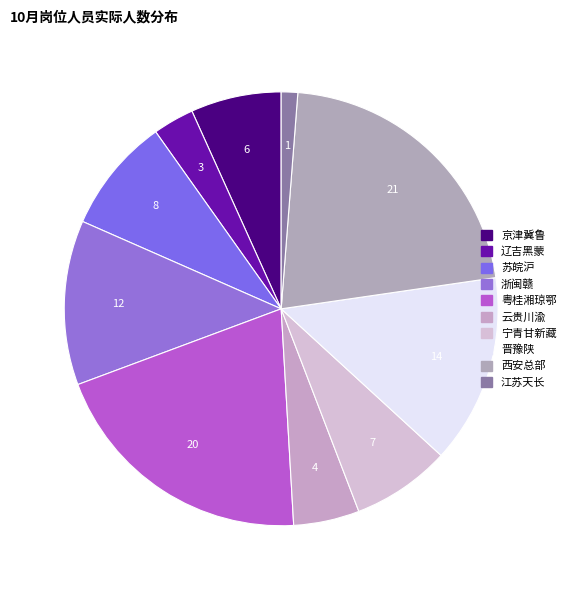

To the nearest percent, what portion does 宁青甘新藏 represent?

7%